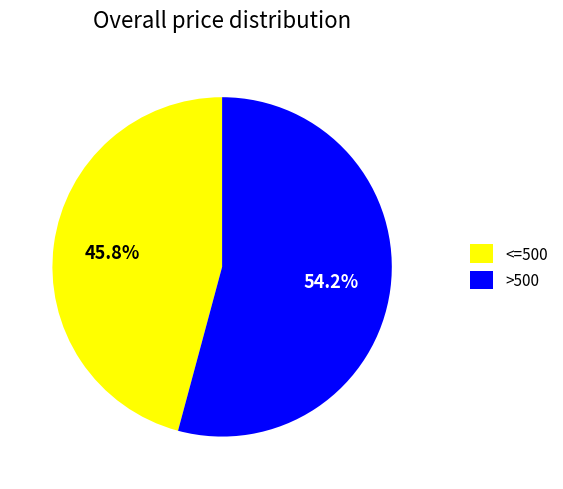

How many slices are in this pie chart?

2